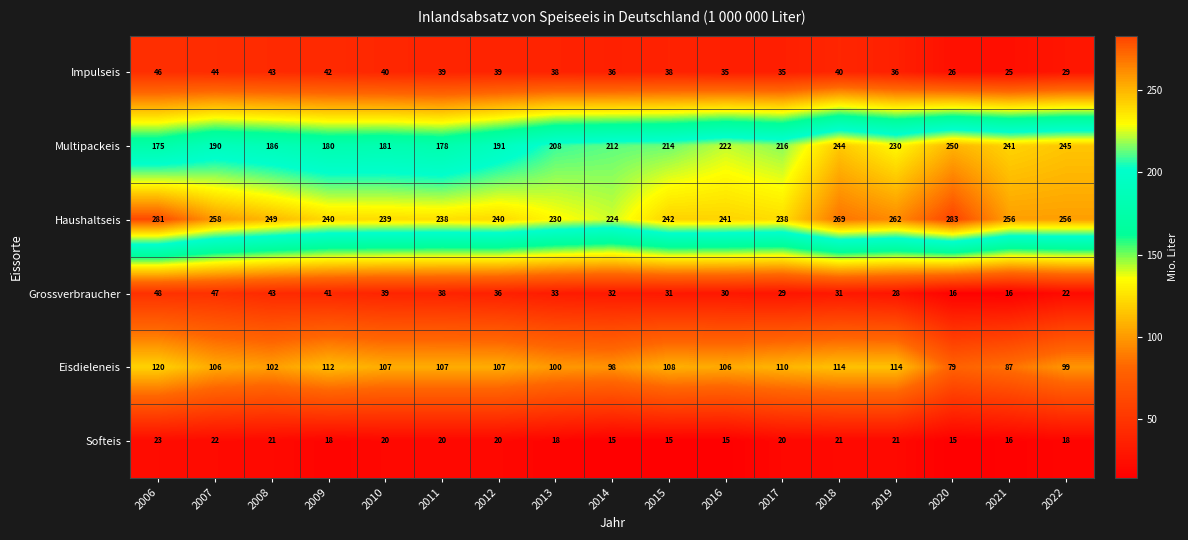

Where is Grossverbraucher nearest to the value 32?

2014